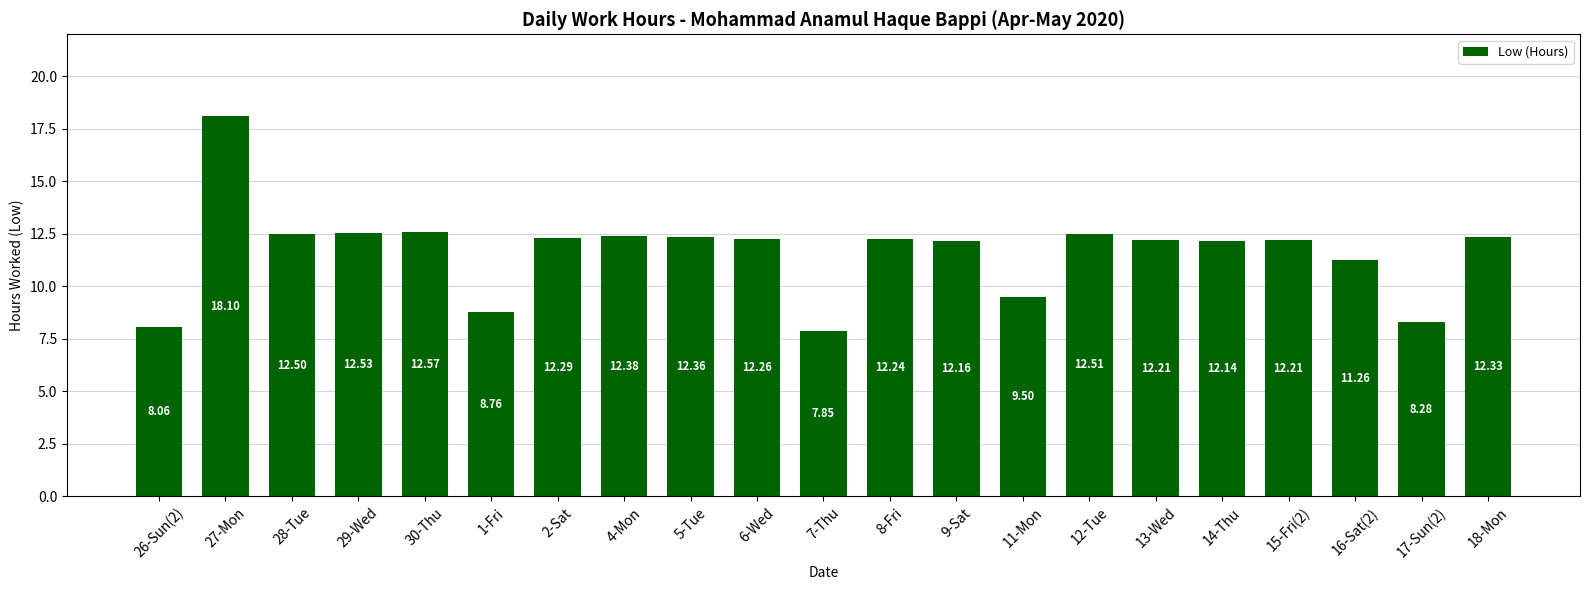

Between 15-Fri(2) and 8-Fri, which is larger?

8-Fri